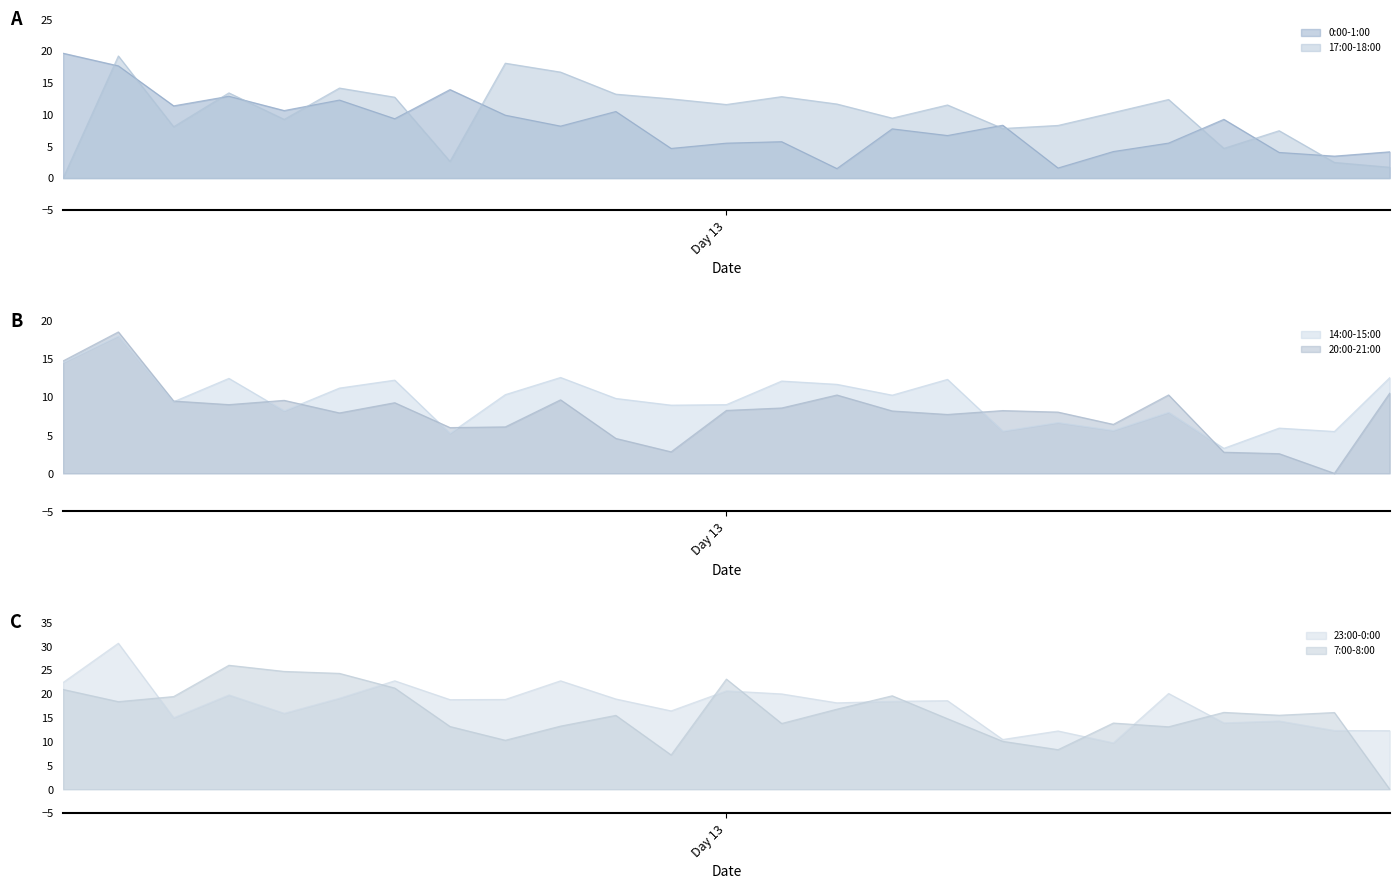

How many data points in 23:00-0:00 are less than 18?

10